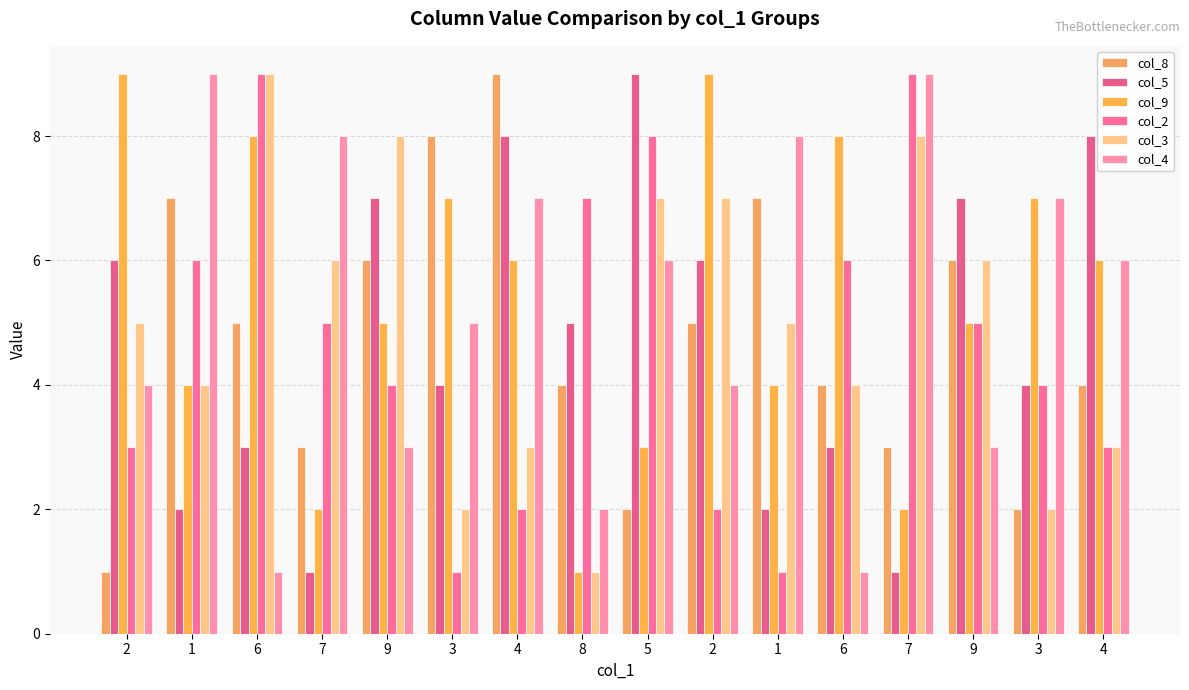

How many groups of bars are there?

16